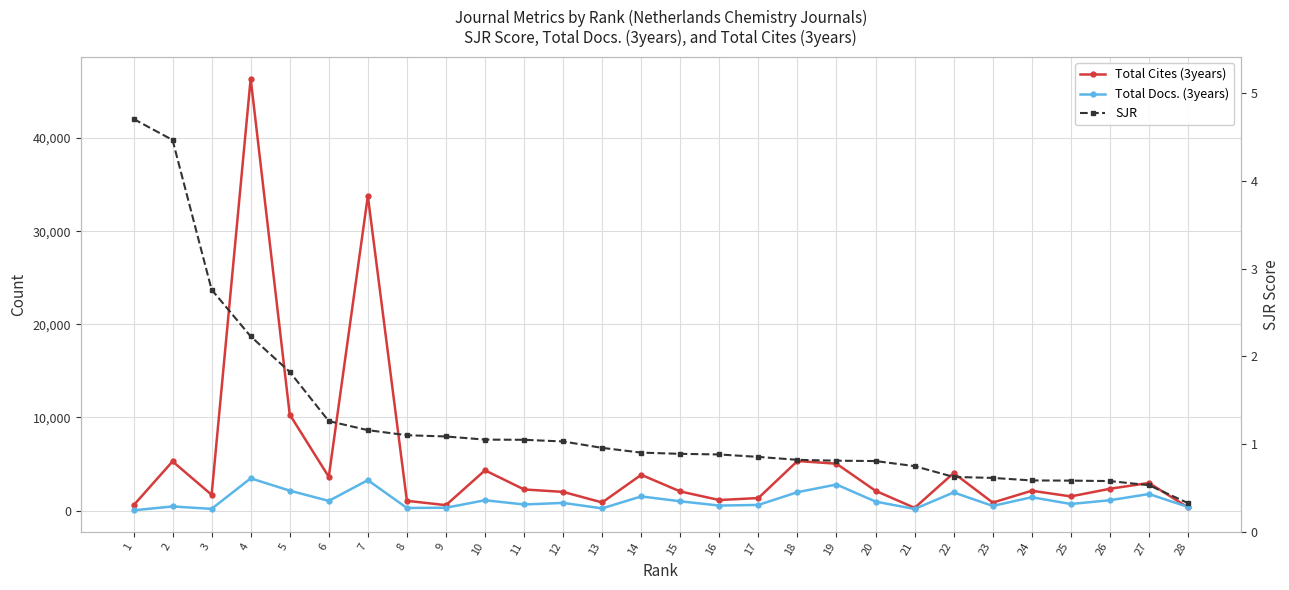

How many times do Total Docs. (3years) and Total Cites (3years) cross each other?

1